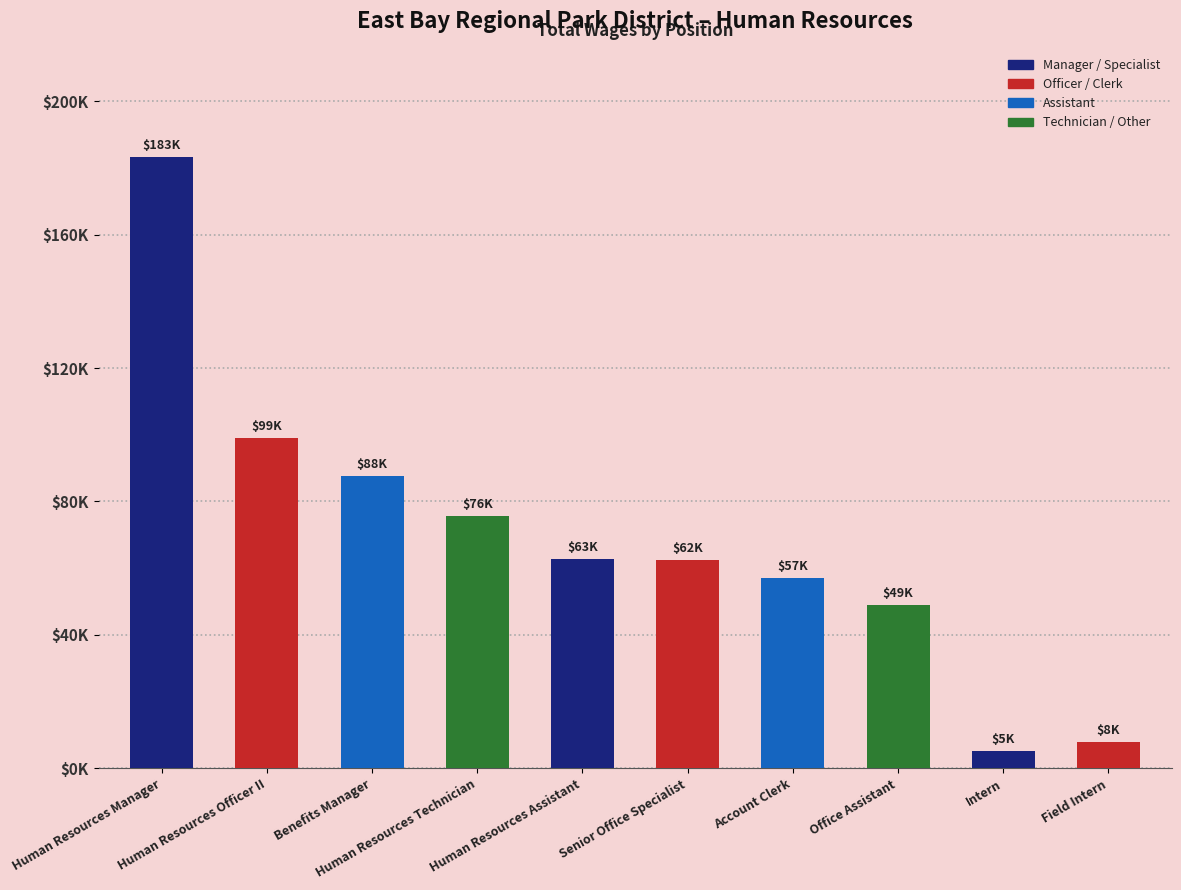

Approximately how many times larger is the value at Benefits Manager compared to Field Intern?

11.1